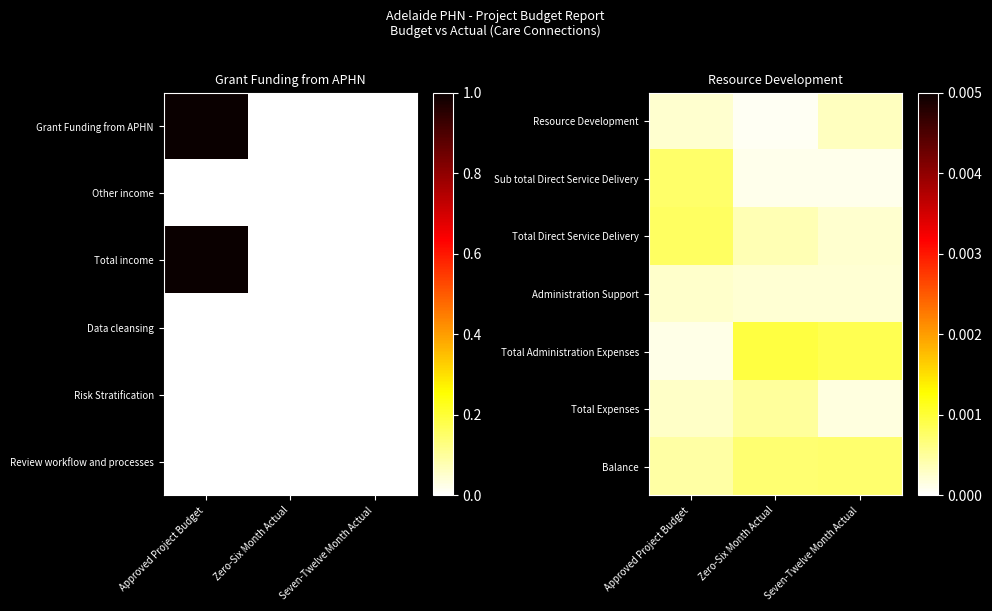

What is the maximum value shown in the chart?

1.0